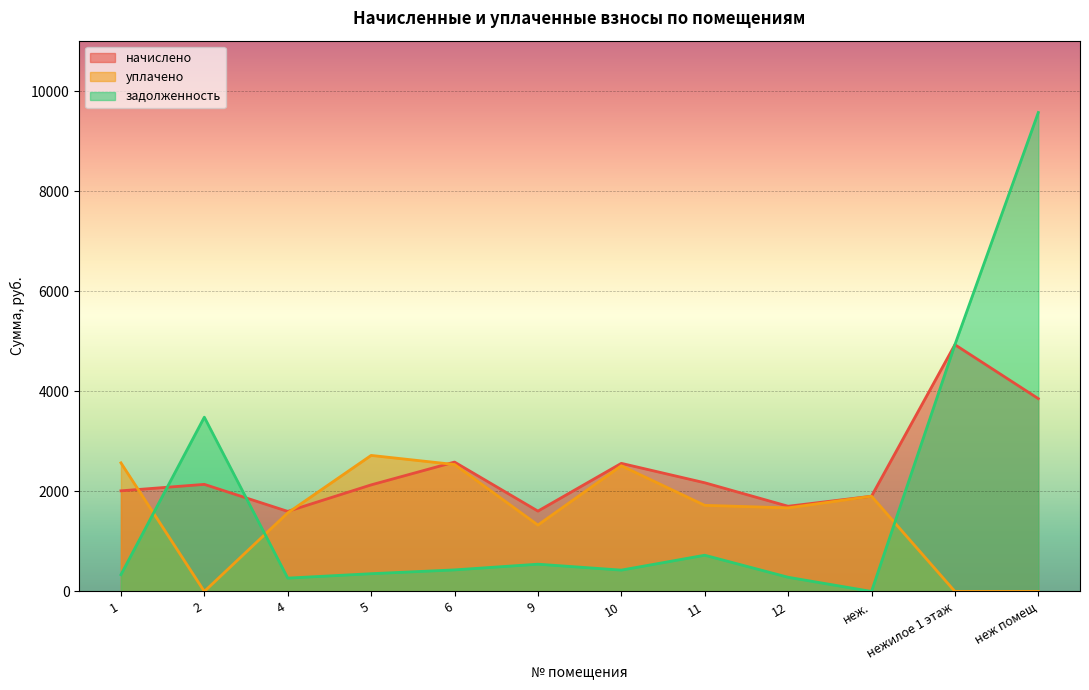

List the labels in order of уплачено value, smallest first.

2, нежилое 1 этаж, неж помещ, 9, 4, 12, 11, неж., 10, 6, 1, 5